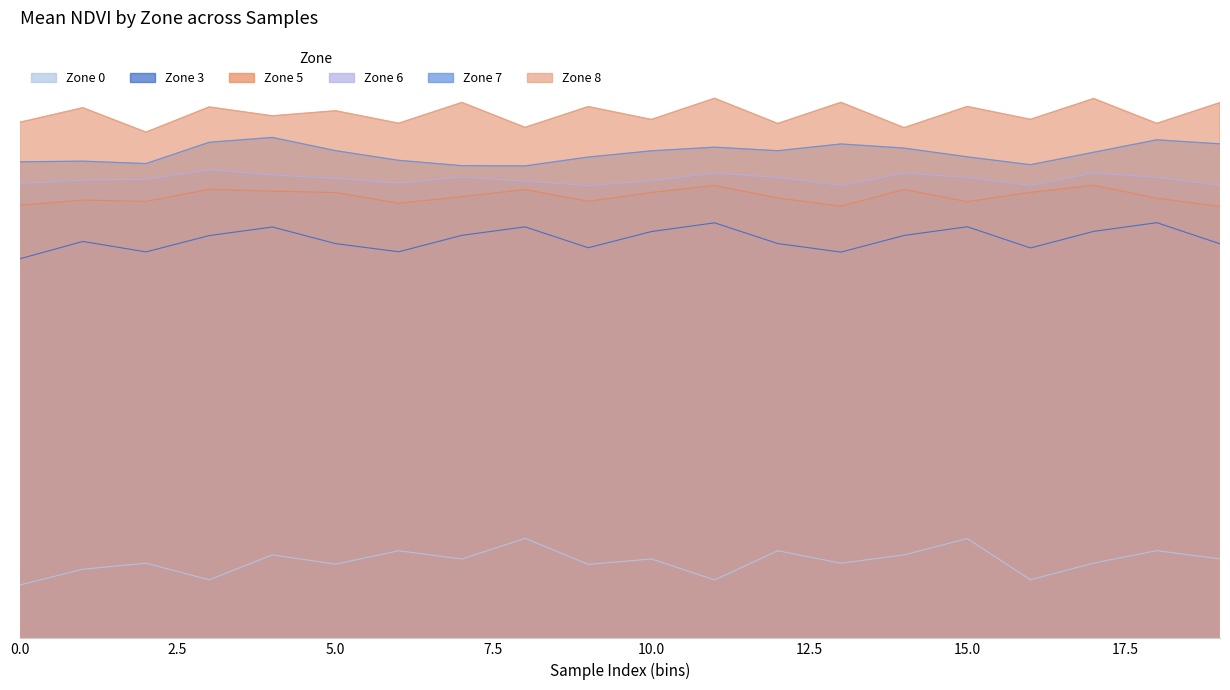

What is the maximum value shown in the chart?

0.6